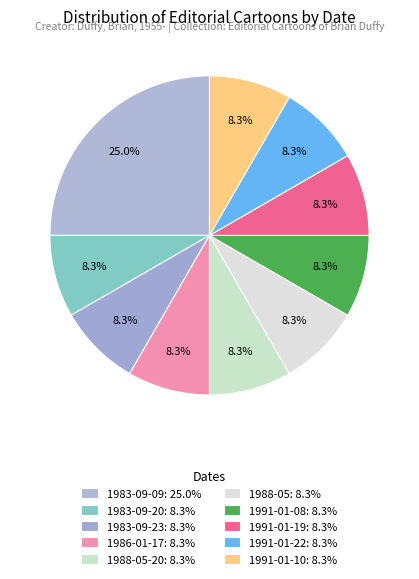

Which category has the biggest portion of the pie?

1983-09-09